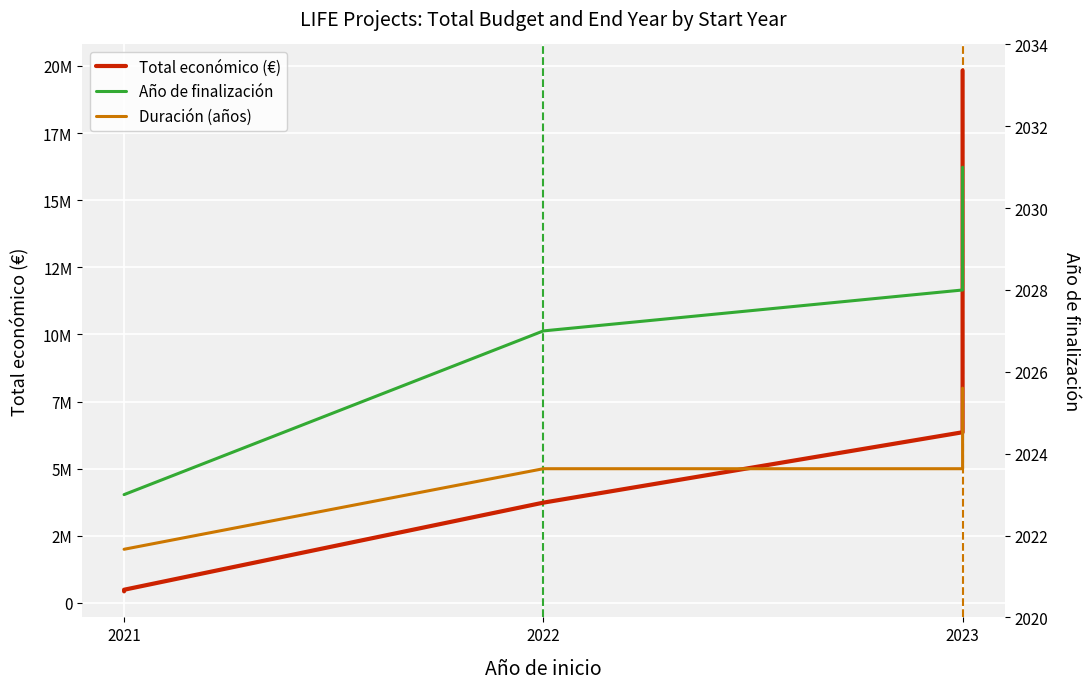

True or false: Año de finalización and Total económico (€) intersect in this chart.

False